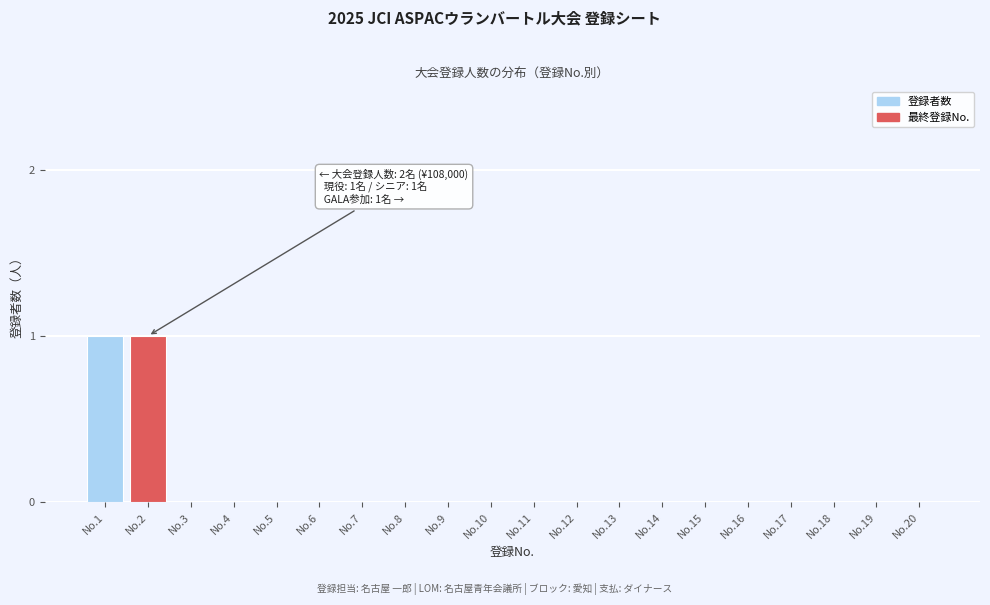

Reading left to right, list all the values displayed in this chart.

No.1=1	No.2=1	No.3=0	No.4=0	No.5=0	No.6=0	No.7=0	No.8=0	No.9=0	No.10=0	No.11=0	No.12=0	No.13=0	No.14=0	No.15=0	No.16=0	No.17=0	No.18=0	No.19=0	No.20=0